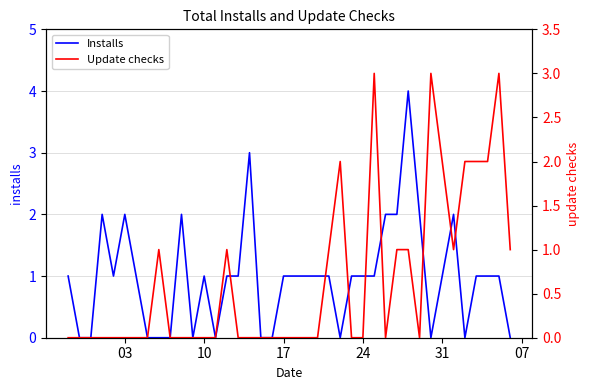

The value of Installs at 31 is 2. True or false?

False